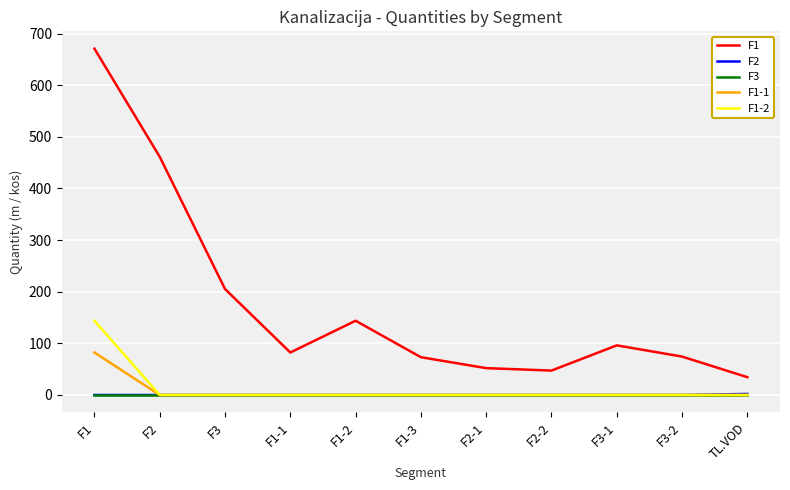

Which series has the widest spread of values?

F1